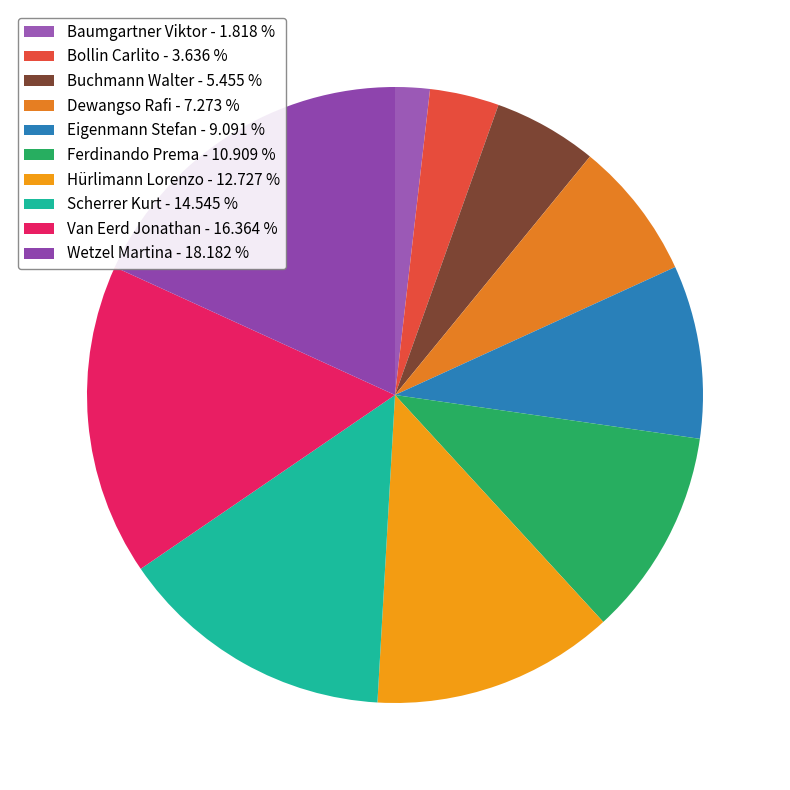

Which has a higher value, Buchmann Walter or Baumgartner Viktor?

Buchmann Walter